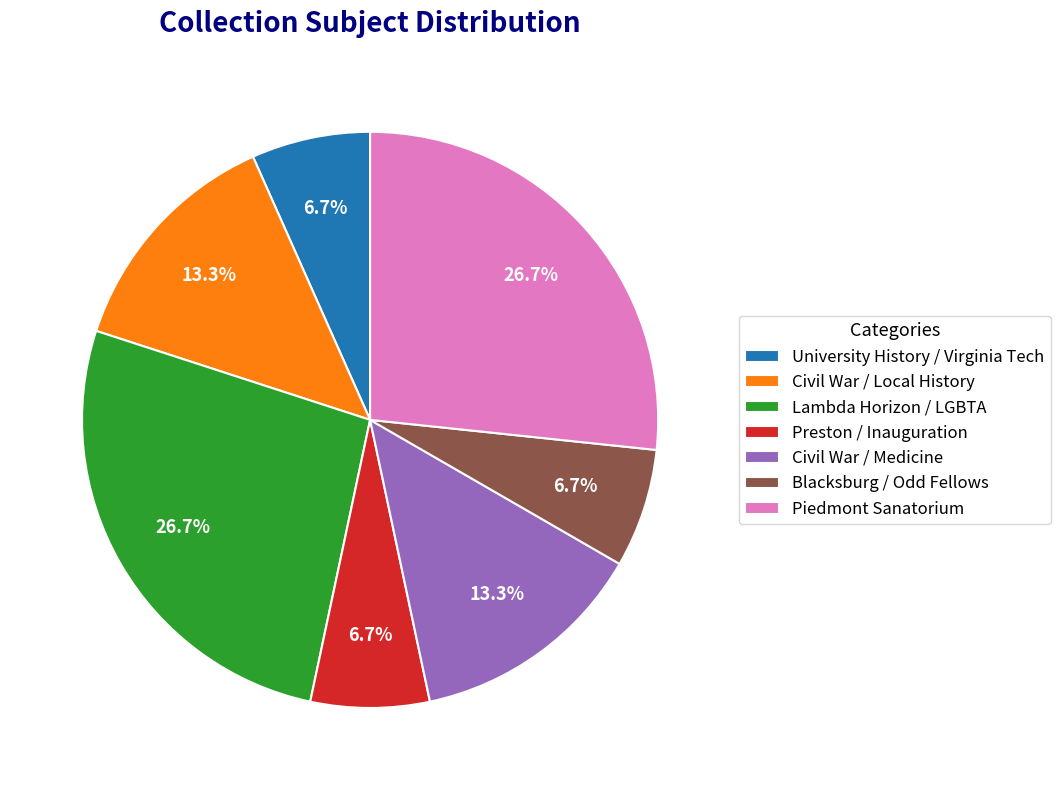

Which has a higher value, Preston / Inauguration or Civil War / Local History?

Civil War / Local History